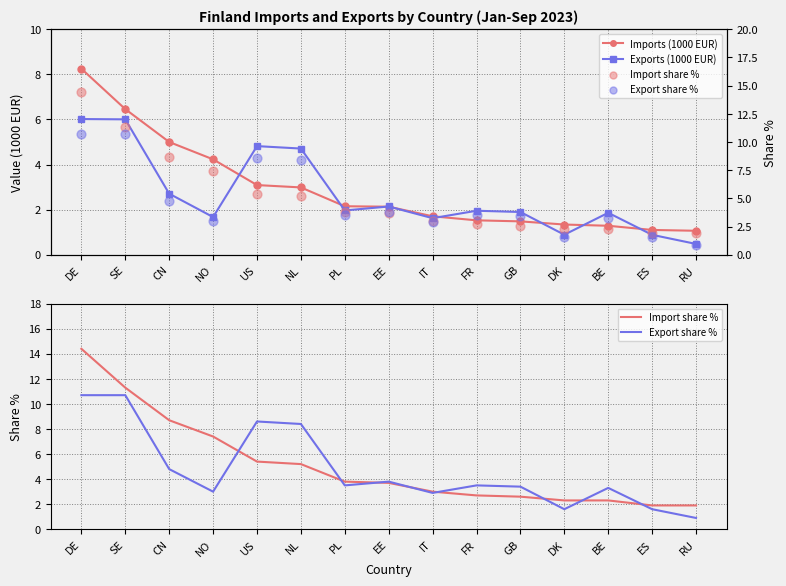

Which series has the widest spread of Y values?

Import share %